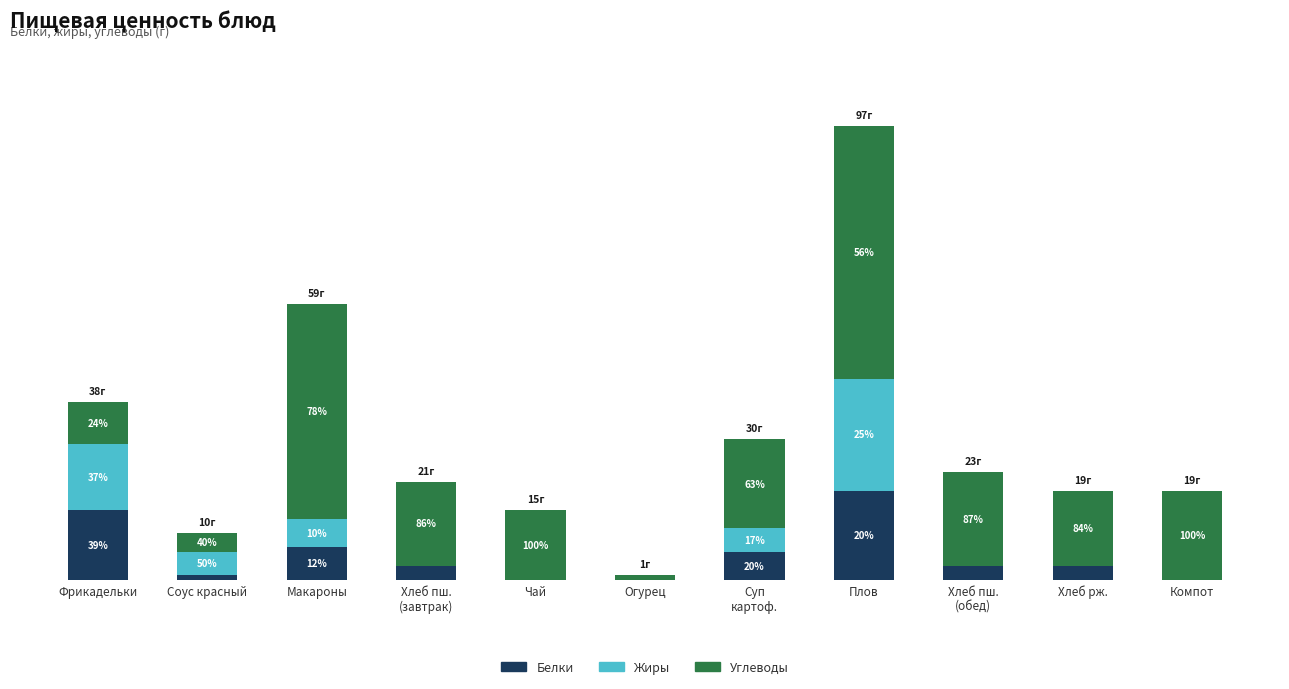

What are all the series names shown in the legend?

Белки, Жиры, Углеводы